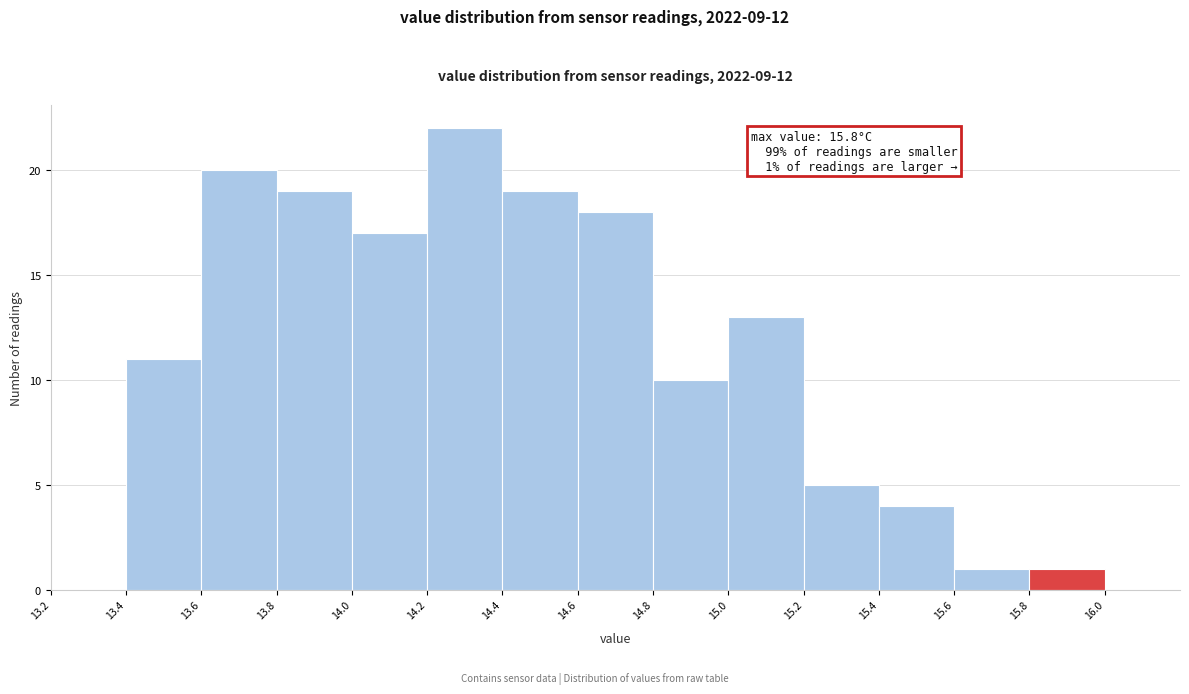

Over which range of the x-axis is the bar tallest?

14.2 to 14.4